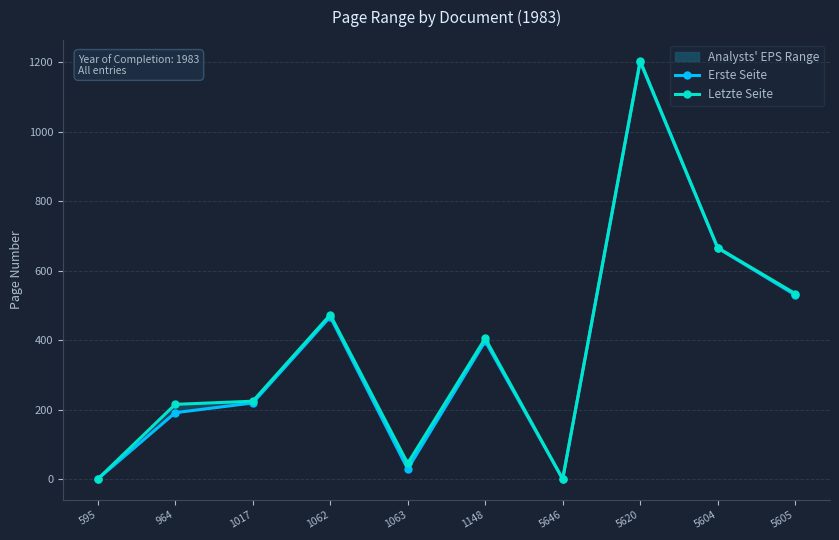

True or false: Letzte Seite has more than 1 points higher than both neighbors.

True